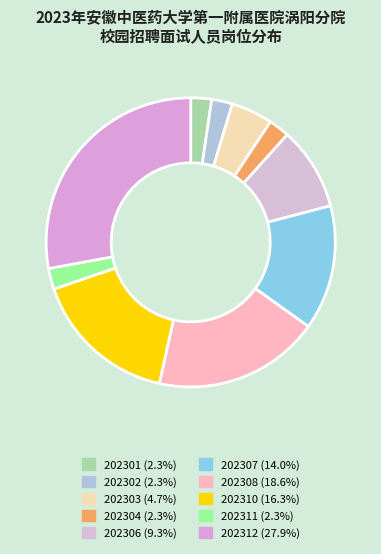

How many segments does this pie chart have?

10